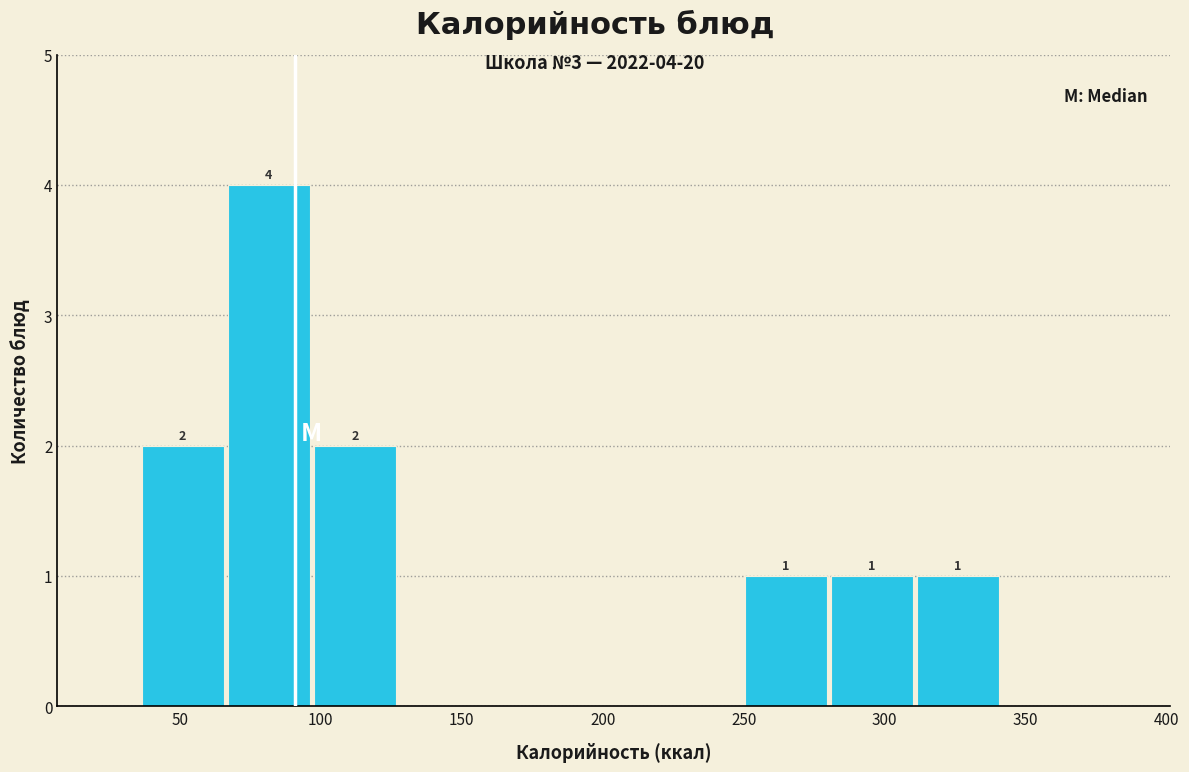

Which range on the x-axis has the tallest bar?

65 to 100